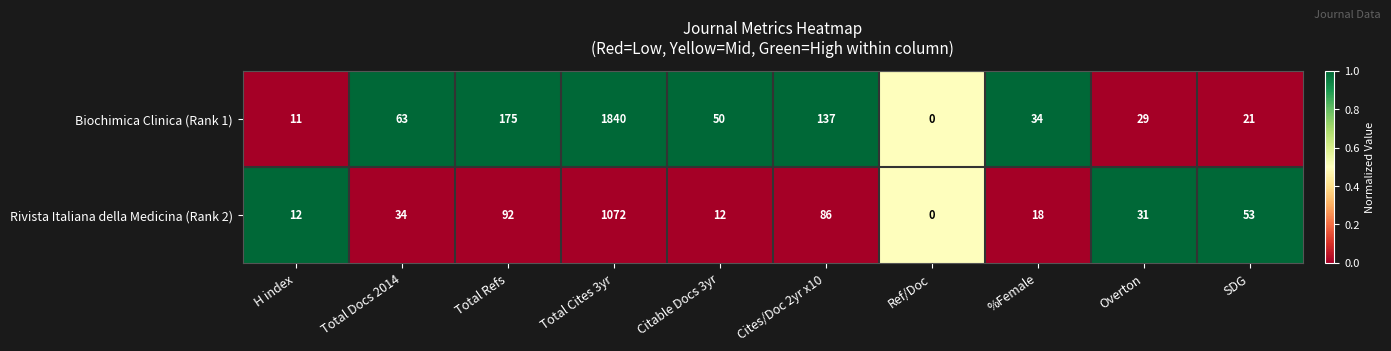

At which label does Biochimica Clinica (Rank 1) first exceed 50?

Total Docs 2014